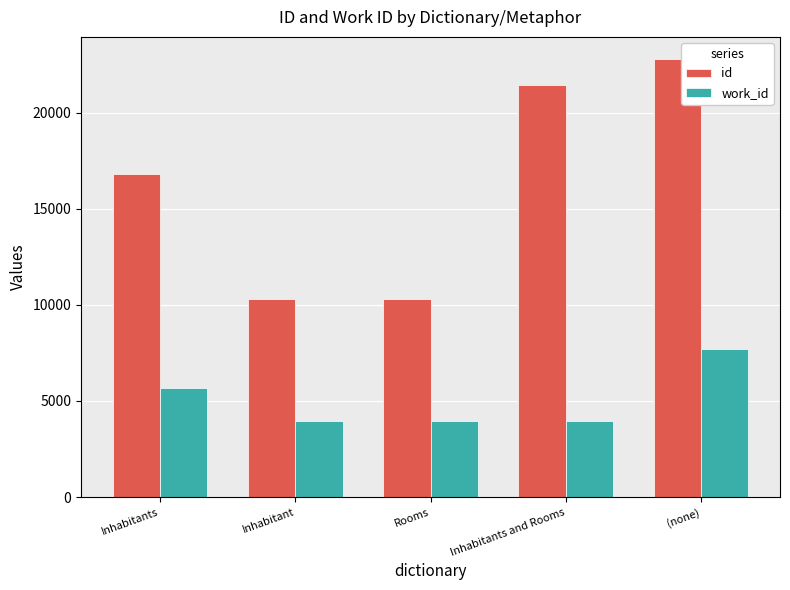

What is the sum of all work_id values?

25259.5